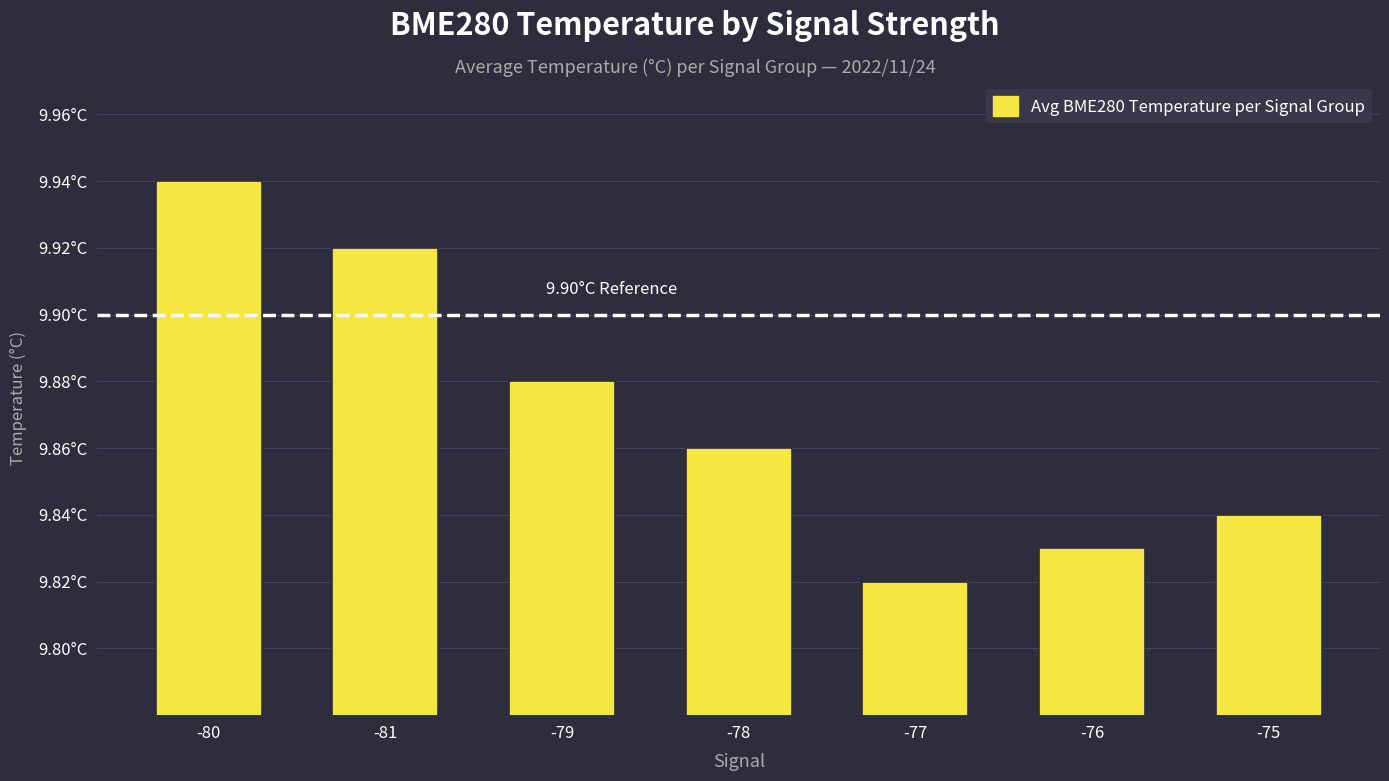

How many bars are there in total?

7